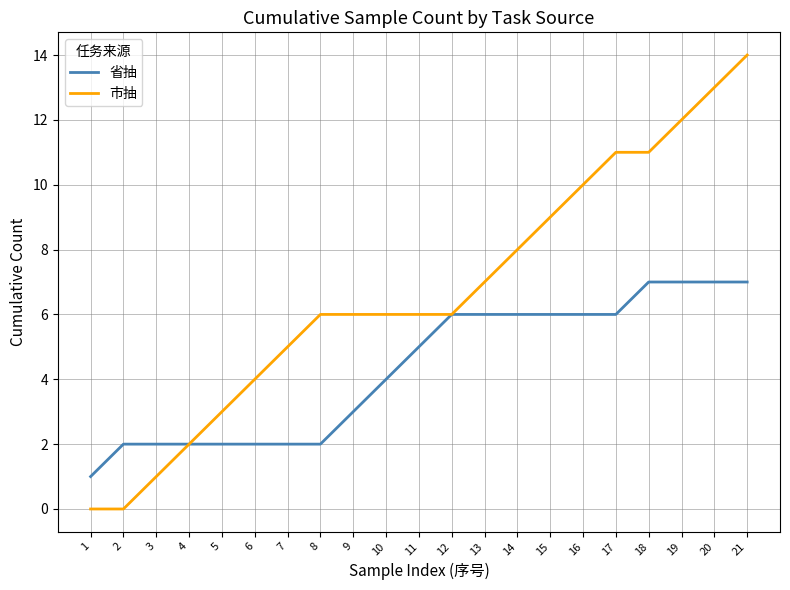

What is the greatest value displayed?

14